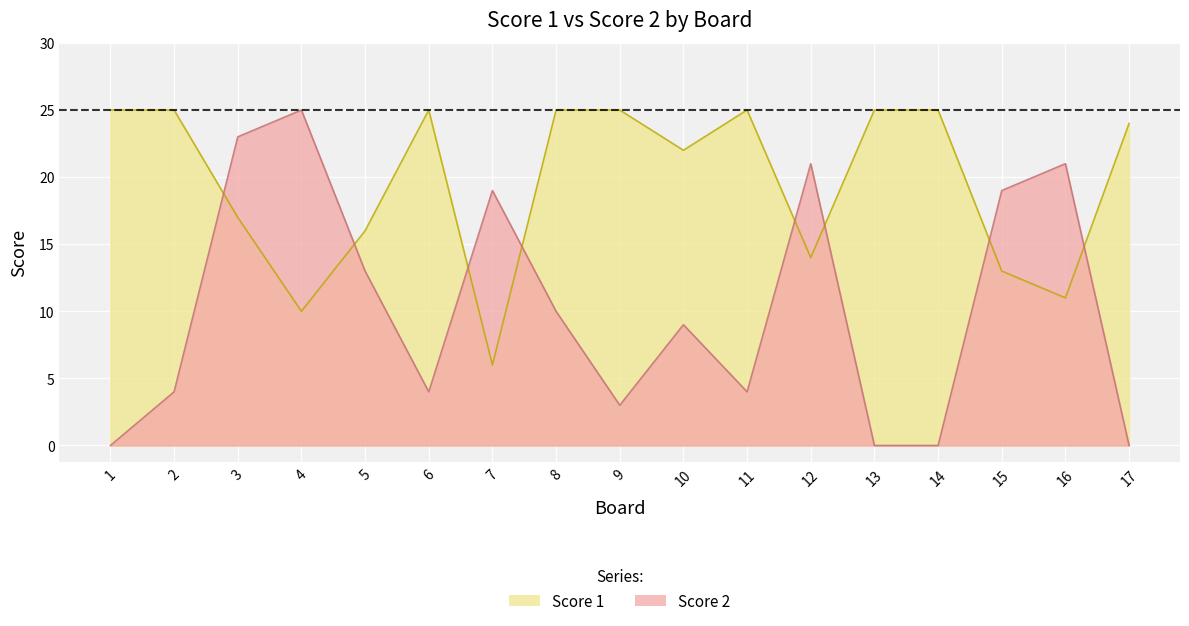

How many data points in Score 2 are above 9?

8